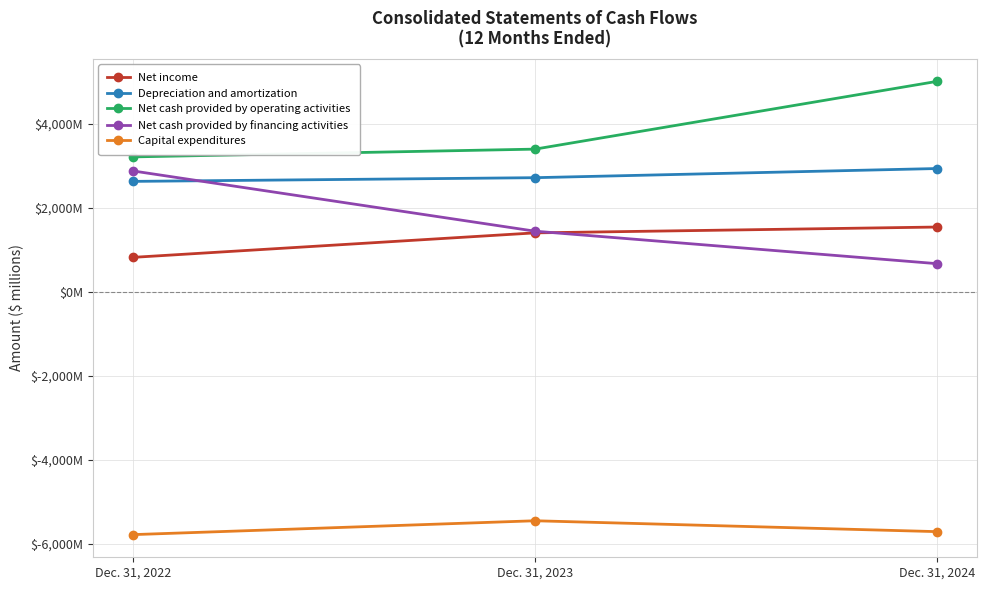

What is the value of the Net cash provided by financing activities point at the 1st from the left?

2881